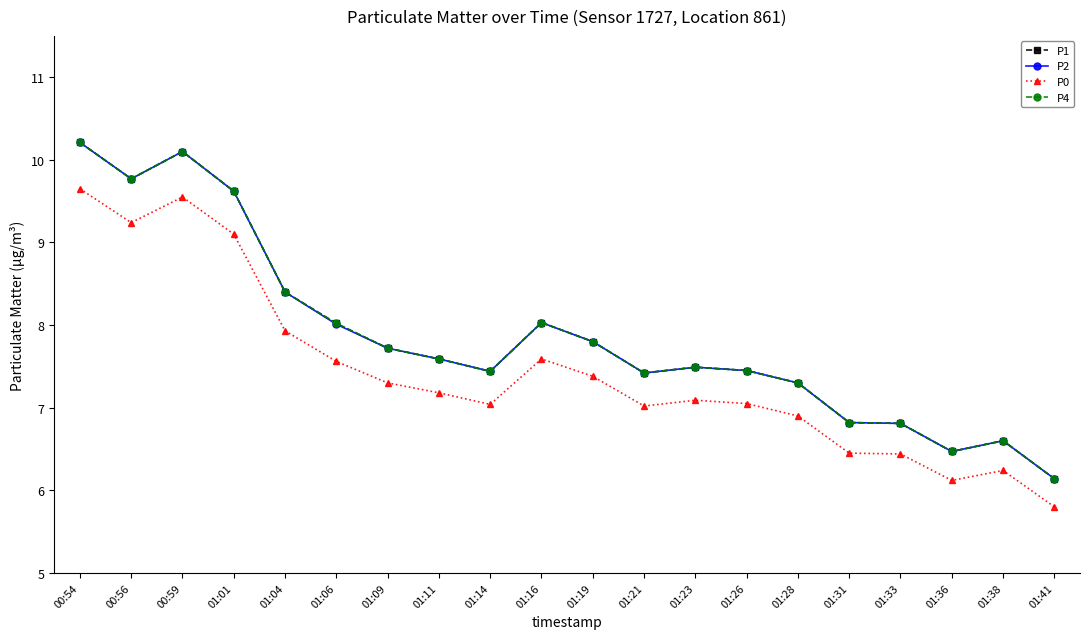

At which label does P4 first exceed 7?

00:54